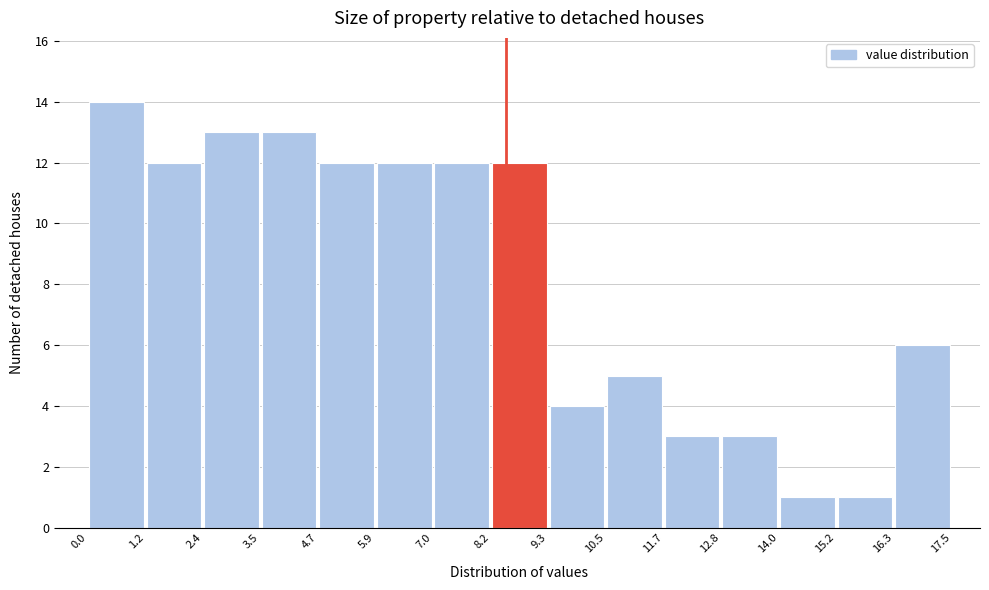

Which range on the x-axis has the tallest bar?

0.0 to 1.2